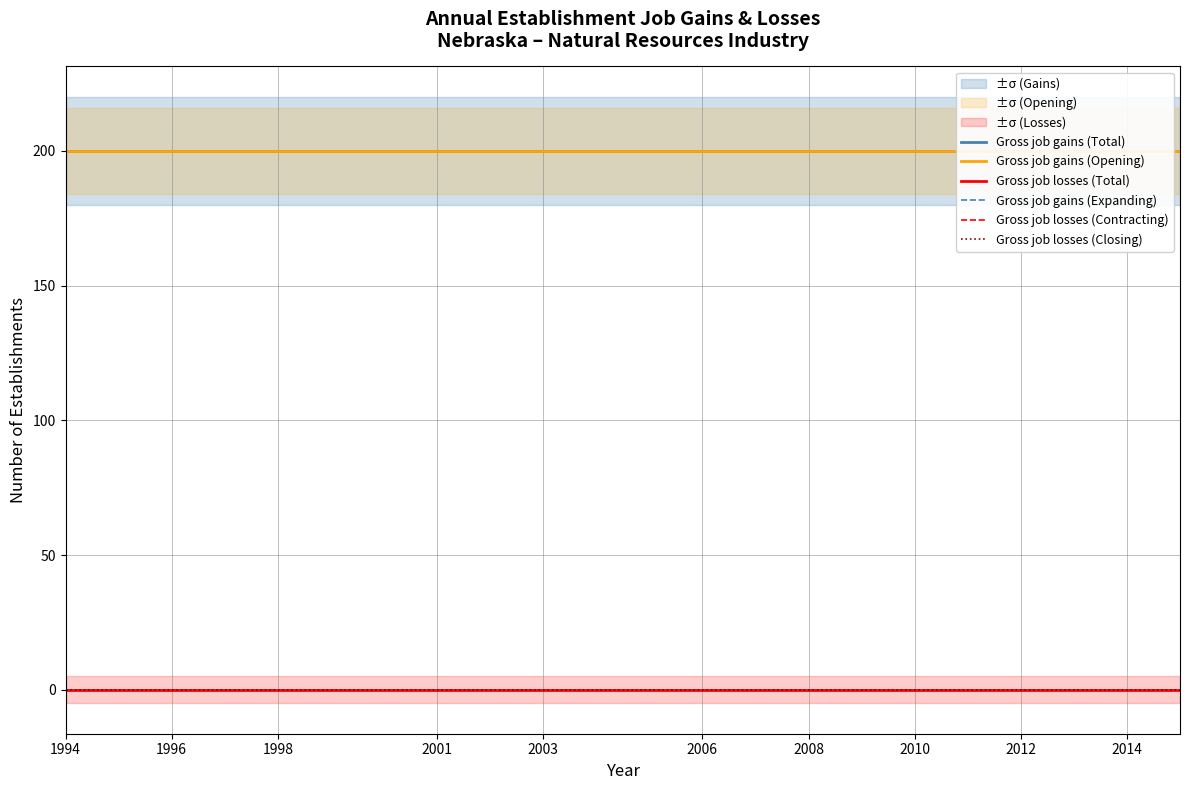

List the series in order of their peak value, lowest first.

Gross job losses (Total), Gross job gains (Expanding), Gross job losses (Contracting), Gross job losses (Closing), Gross job gains (Total), Gross job gains (Opening)